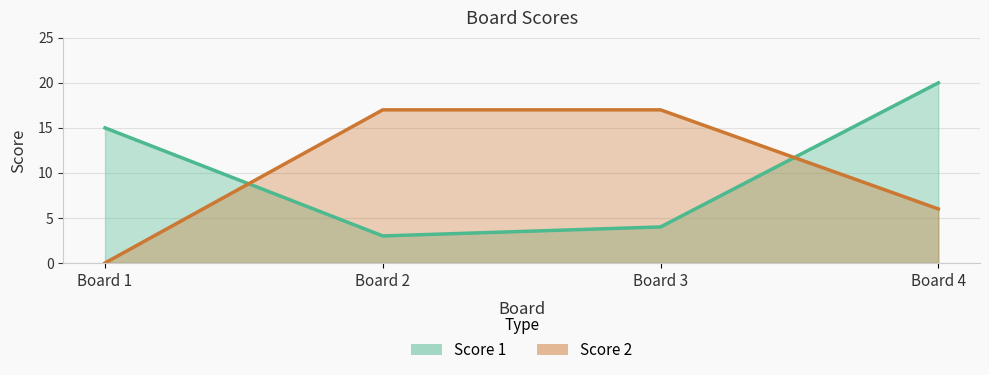

At how many categories does at least one series exceed 2?

4